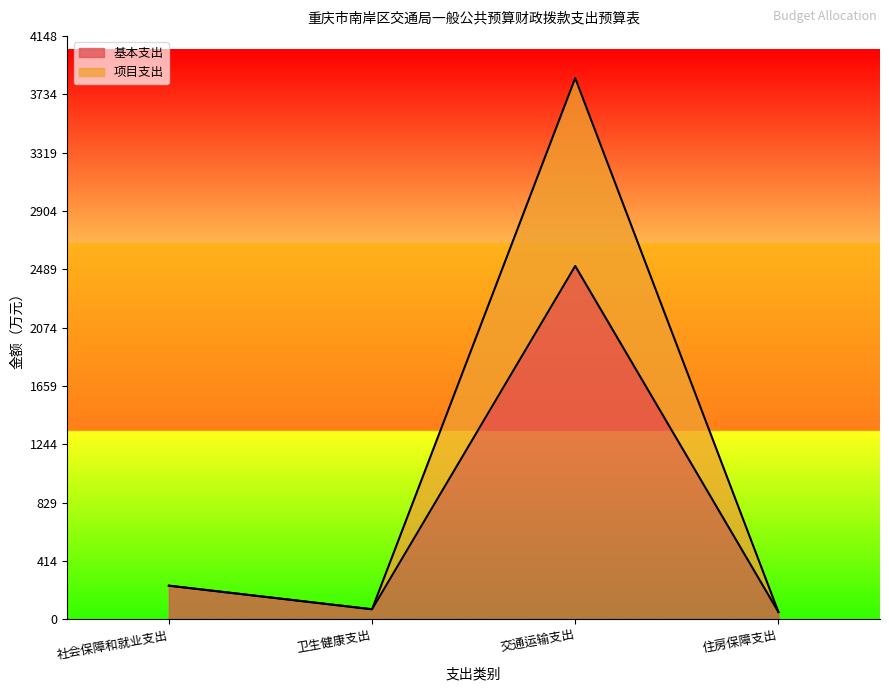

True or false: 项目支出 and 基本支出 intersect in this chart.

False